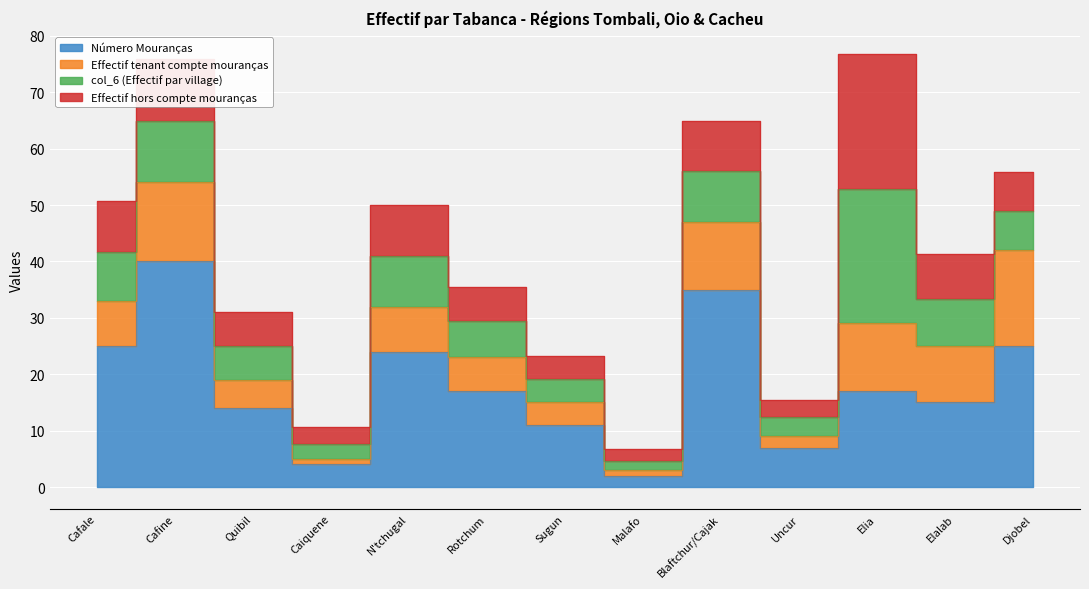

True or false: col_6 (Effectif par village) and Número Mouranças intersect in this chart.

True